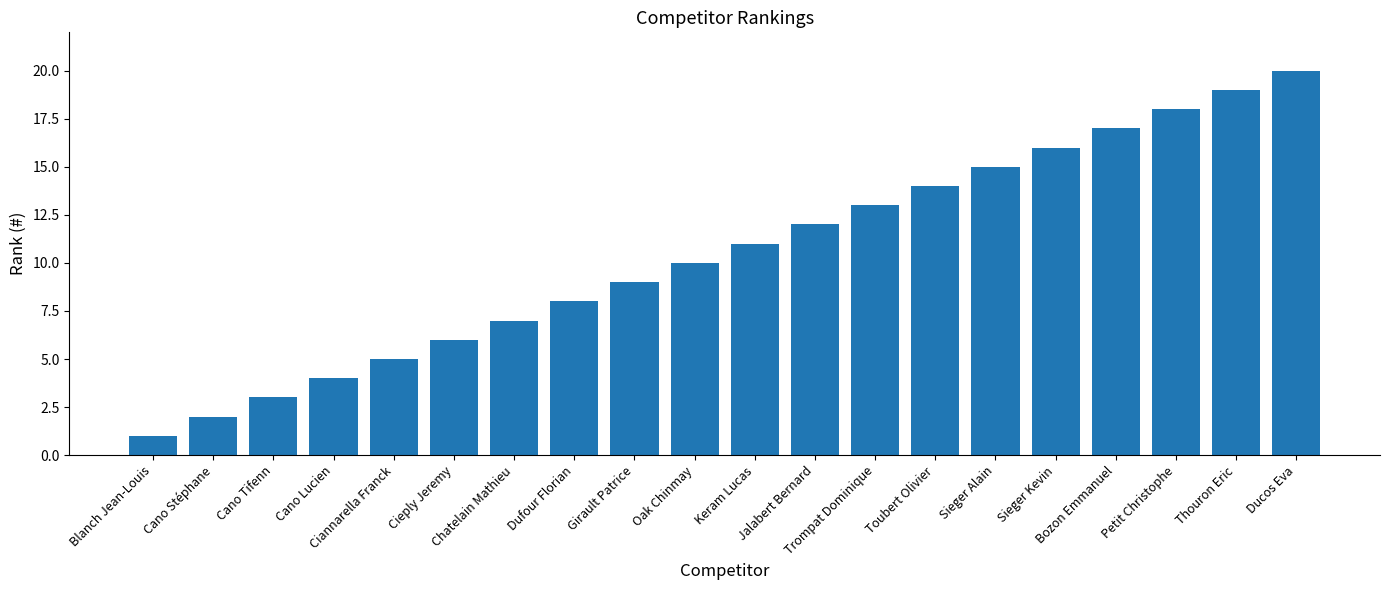

What is the difference between the second highest and minimum values?

18